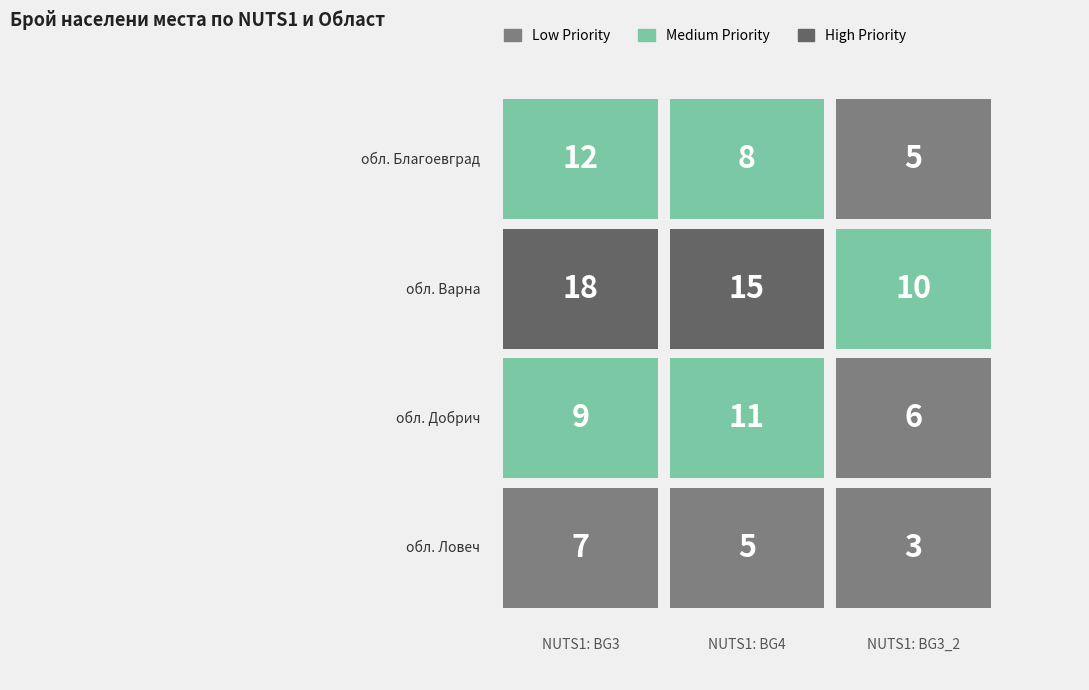

Reading left to right, list all the values displayed in this chart.

BG3: обл. Благоевград=12	обл. Варна=18	обл. Добрич=9	обл. Ловеч=7
BG4: обл. Благоевград=8	обл. Варна=15	обл. Добрич=11	обл. Ловеч=5
BG3_2: обл. Благоевград=5	обл. Варна=10	обл. Добрич=6	обл. Ловеч=3